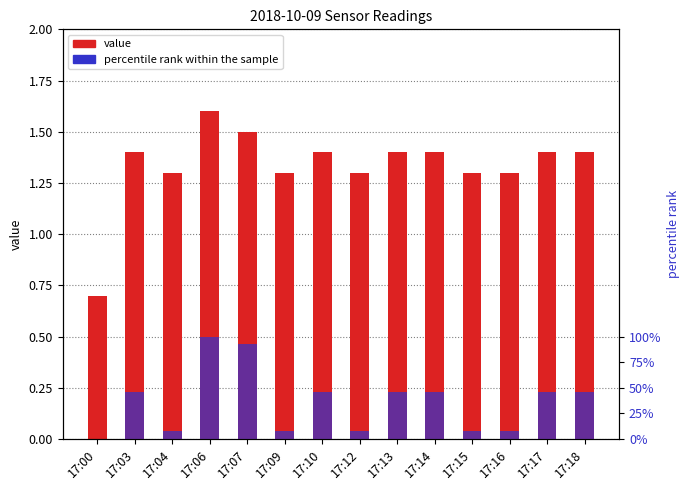

Count the number of data series in this chart.

2